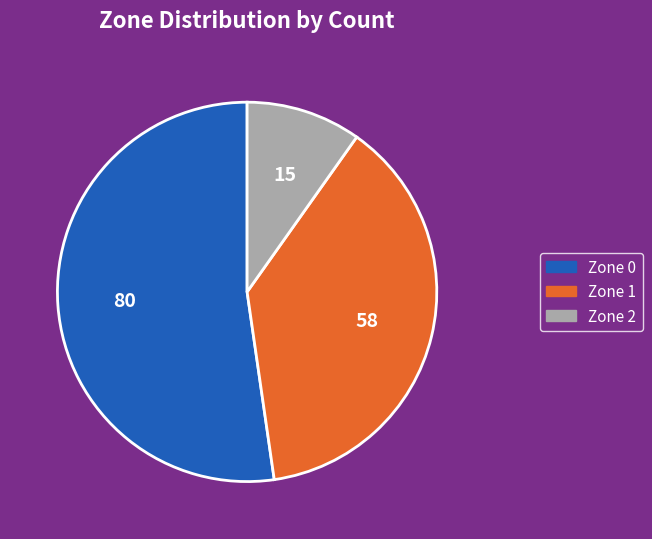

Rank the categories by value from highest to lowest.

Zone 0, Zone 1, Zone 2